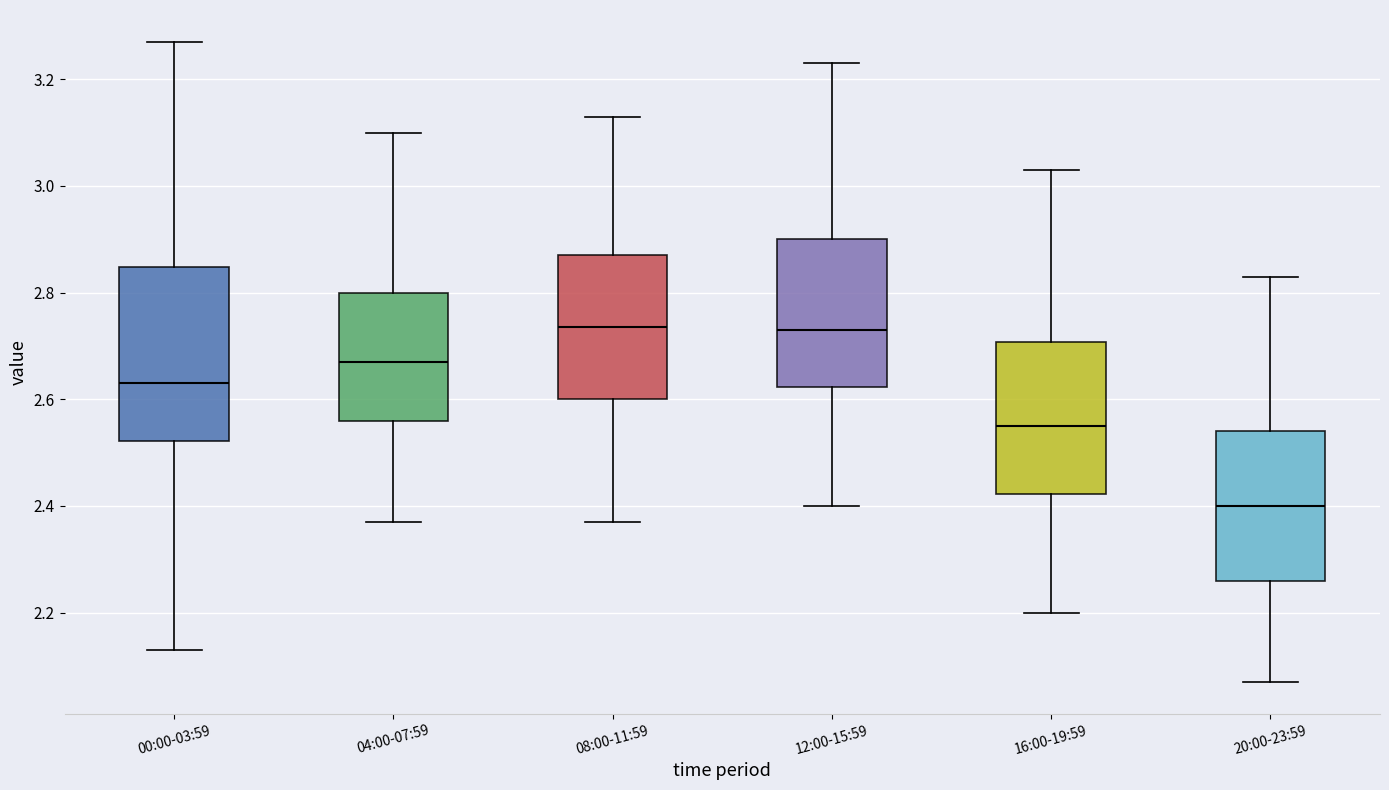

Where does the median line of the box for 12:00-15:59 sit on the y-axis? The values are not printed on the chart, so give them approximately, as read against the axis.

2.74